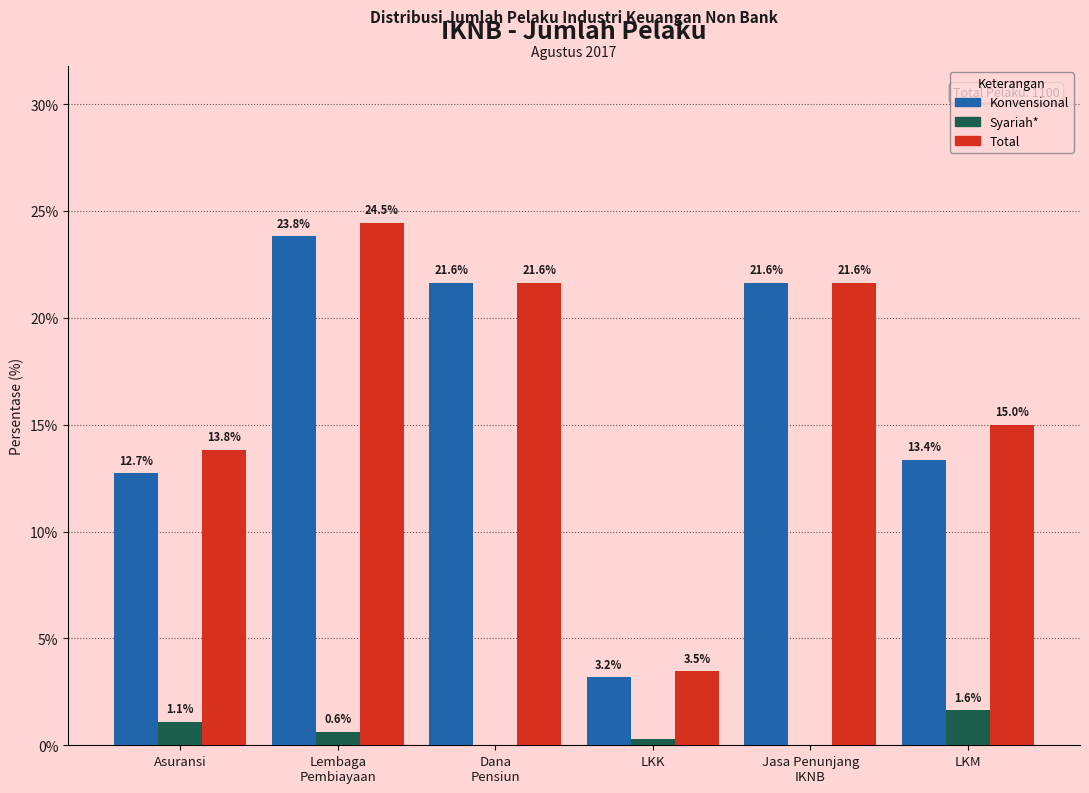

Where is Konvensional nearest to the value 13?

Asuransi